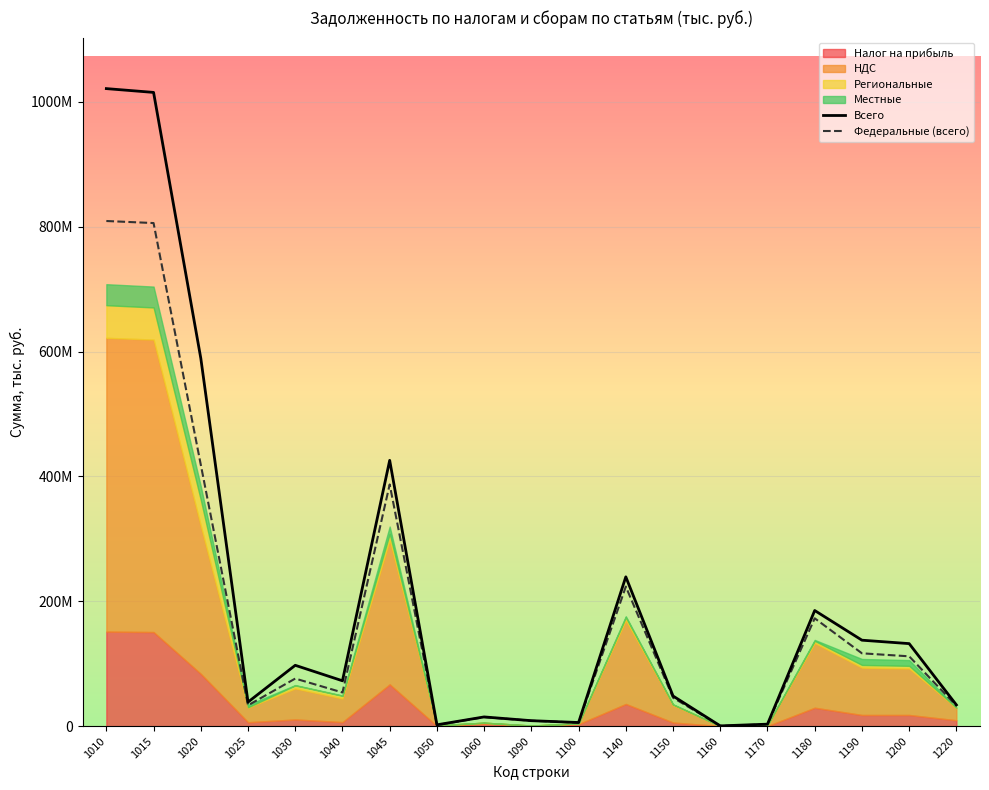

At how many categories does at least one series exceed 343456758?

4